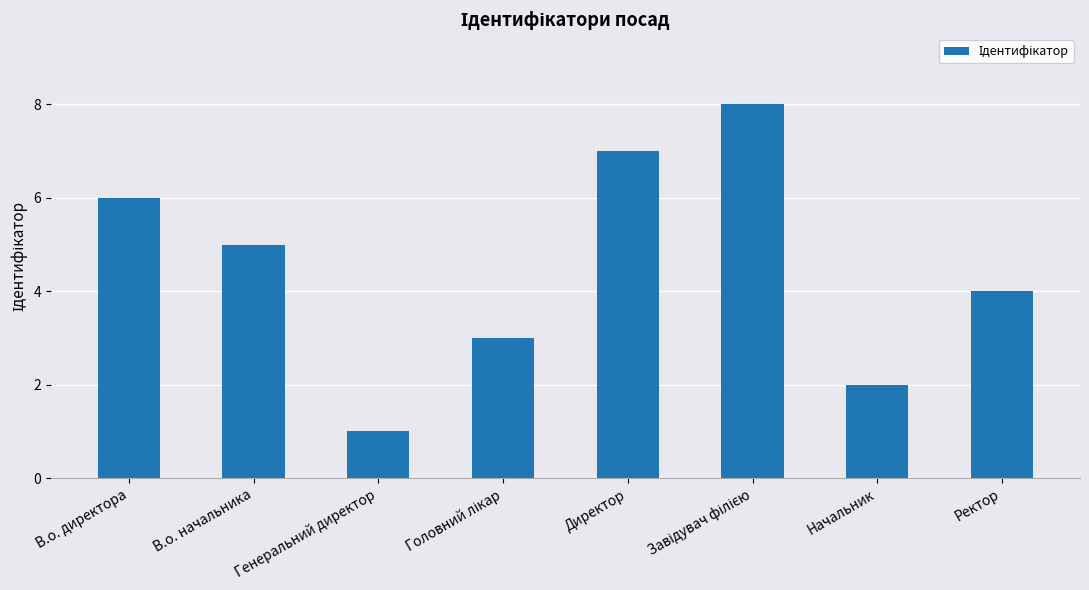

Which has a higher value, В.о. директора or Ректор?

В.о. директора